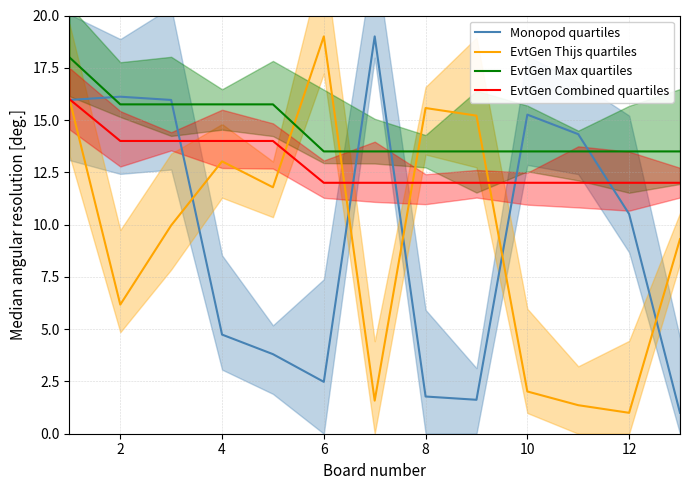

The EvtGen Thijs quartiles series shows 19.0 at 6. True or false?

True